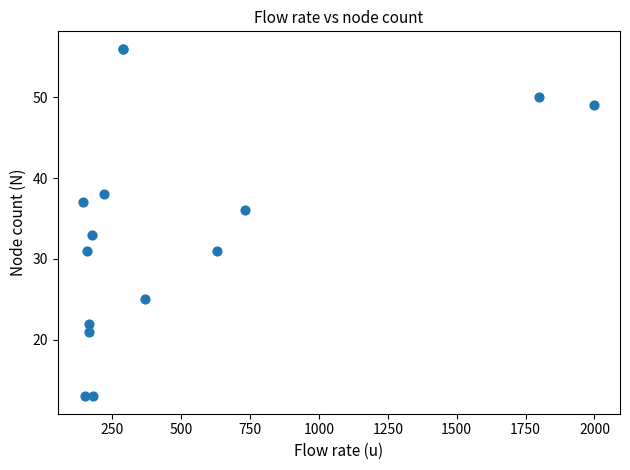

What Y value in the scatter plot is closest to 34?

33